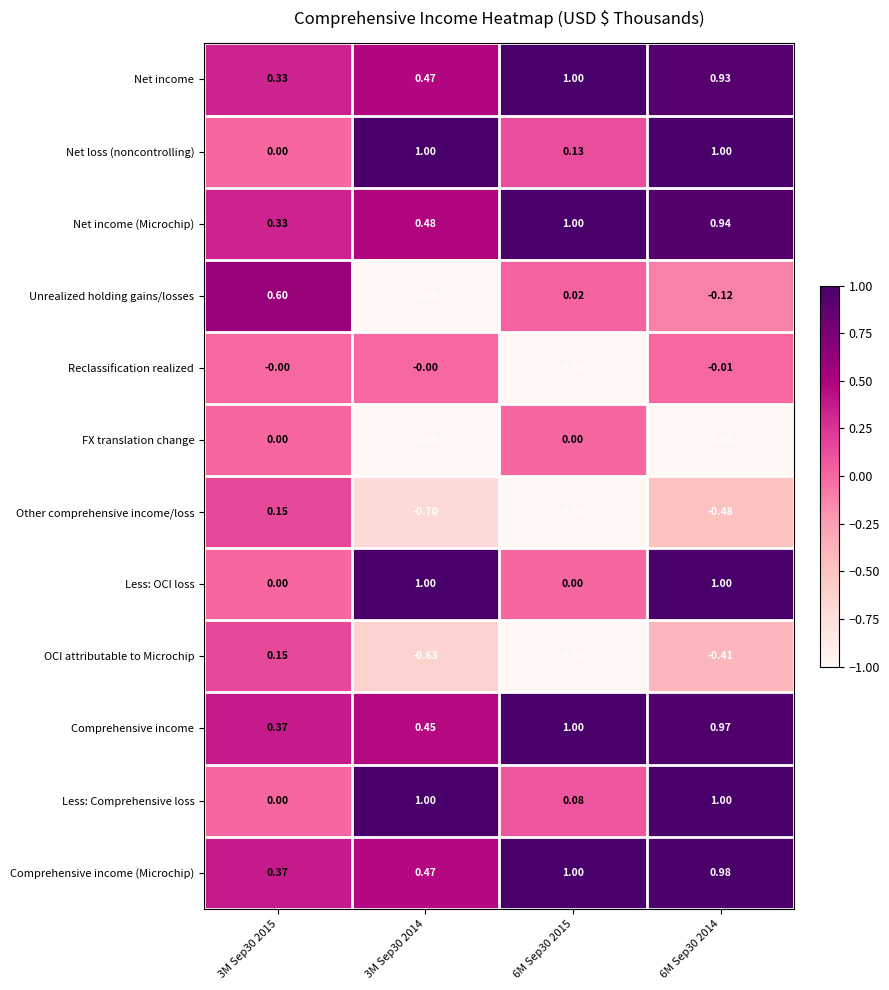

Which series has the largest range (max minus min)?

Unrealized holding gains/losses